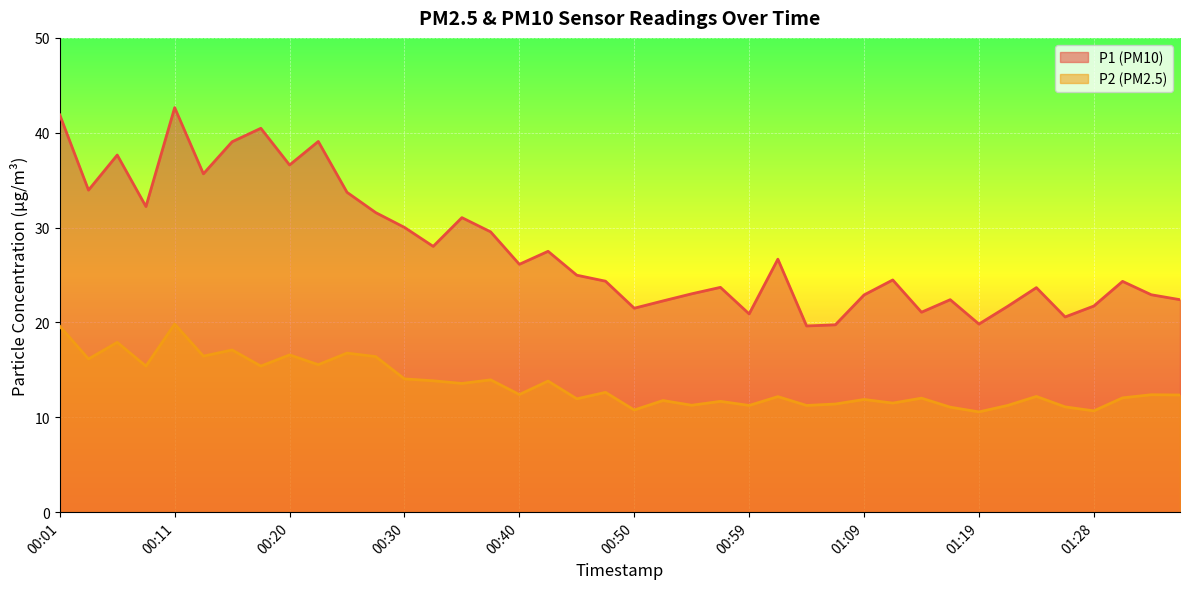

What position from the left is 00:54?

23